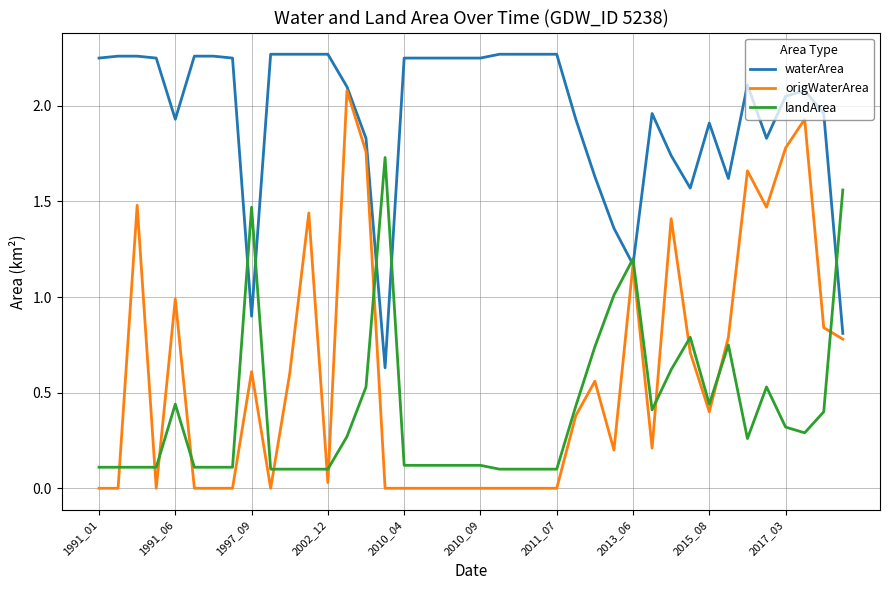

Which series has the widest spread of values?

origWaterArea